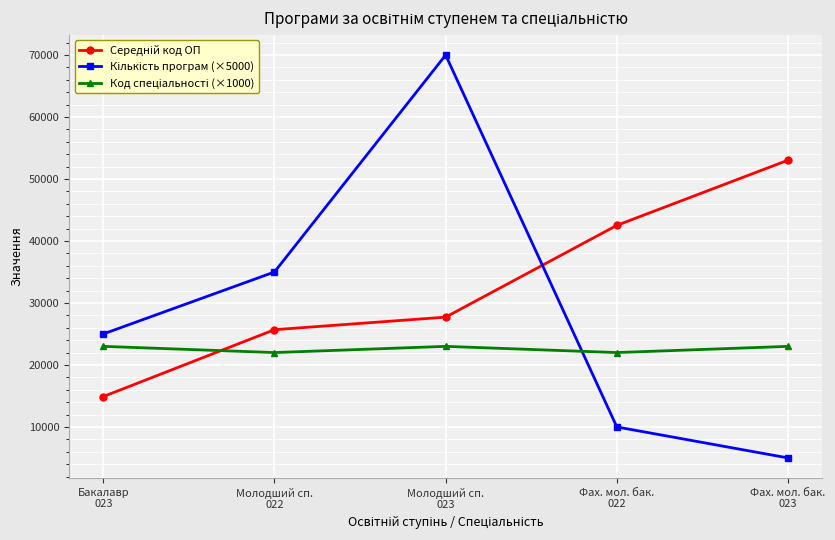

At how many categories does at least one series exceed 13860?

5